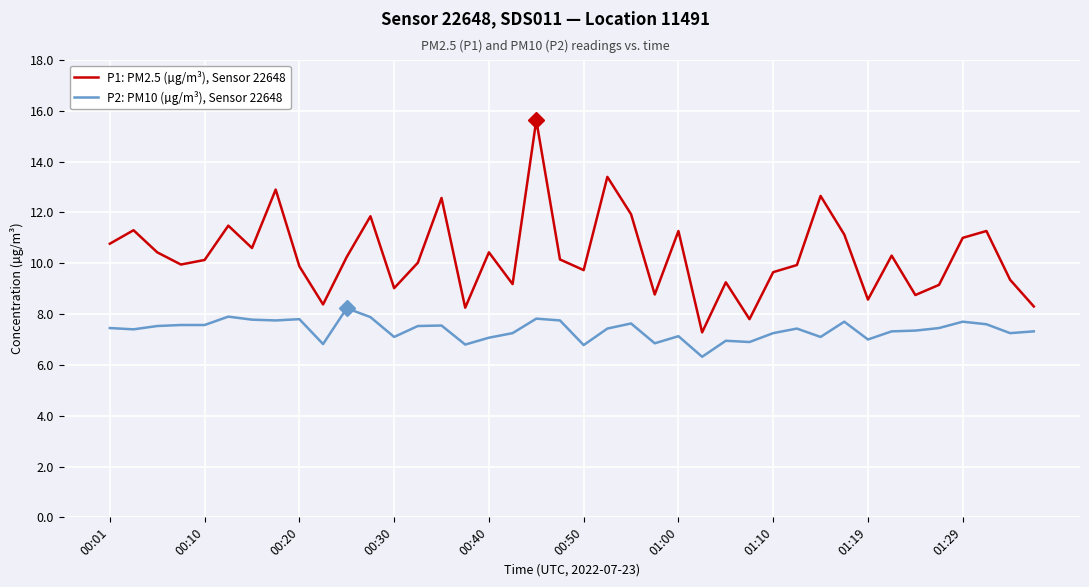

Which series has the widest spread of values?

P1: PM2.5 (µg/m³), Sensor 22648